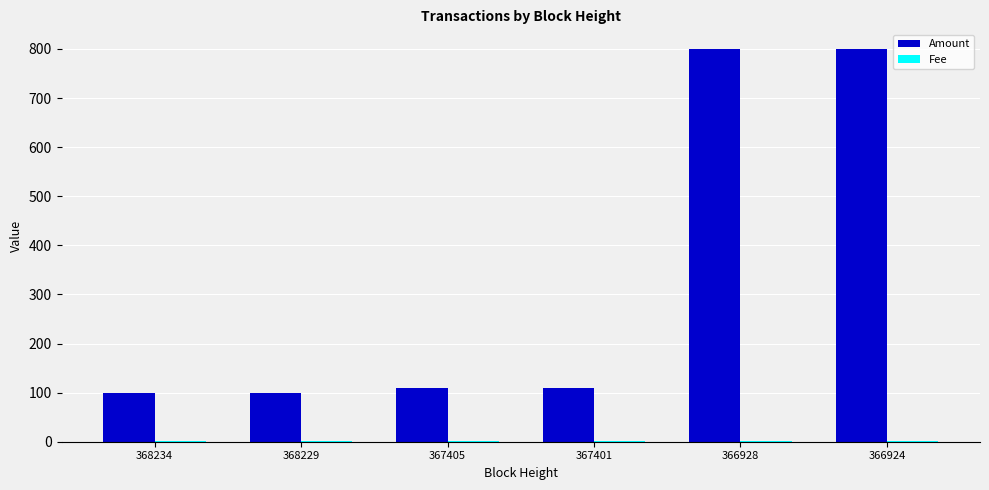

Are the bars grouped side by side (vs. stacked)?

Yes